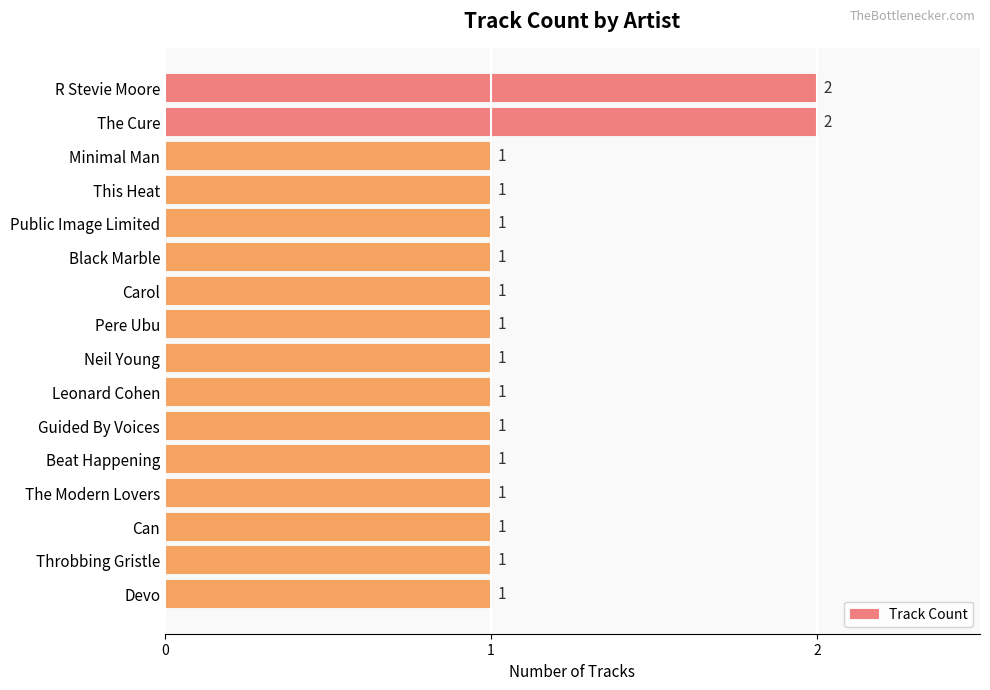

What is the label of the 6th bar from the top?

Black Marble